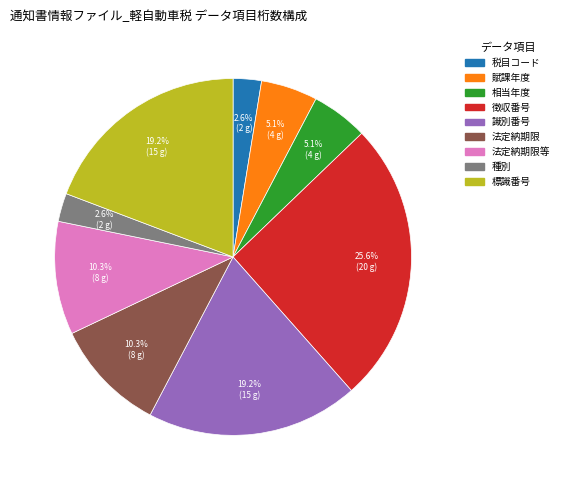

Does any single category account for the majority?

No